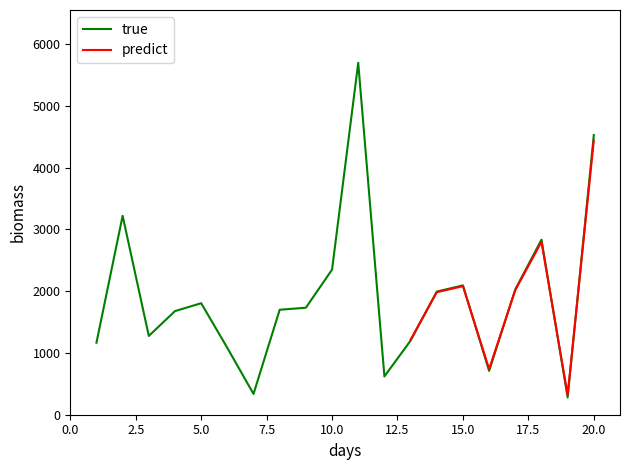

What is the maximum value shown in the chart?

5700